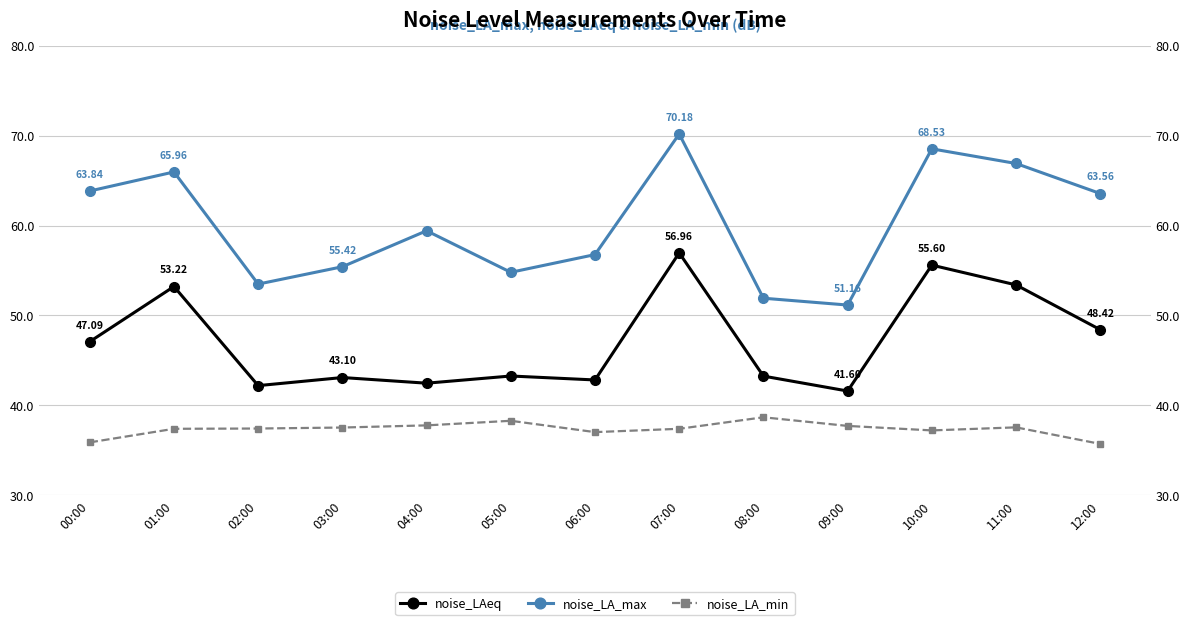

What is the spread (max minus min) of values at 00:00?

28.0